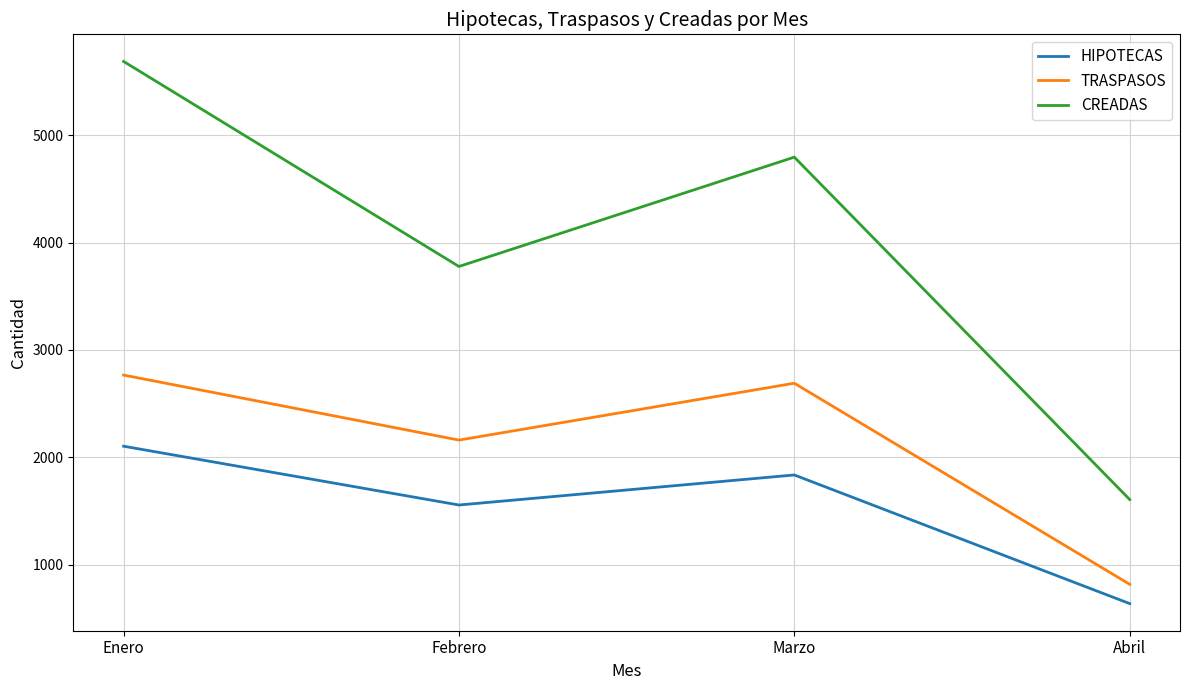

How many values in the HIPOTECAS series are below 1835?

2